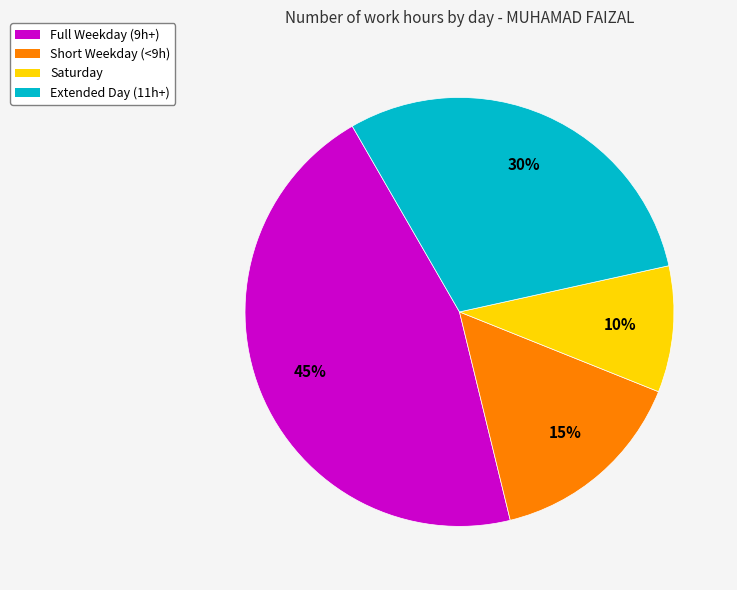

Is there a majority slice in this chart?

No